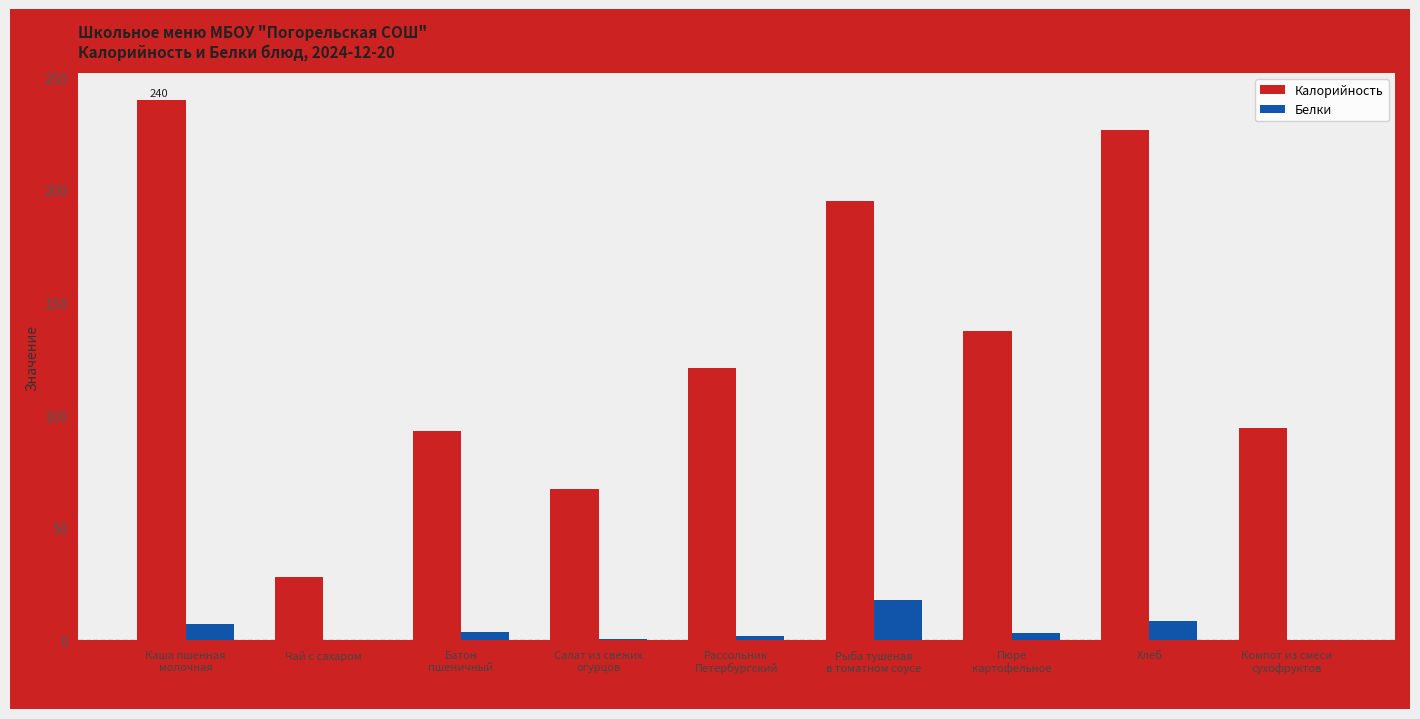

Which series has the largest total across all categories?

Калорийность